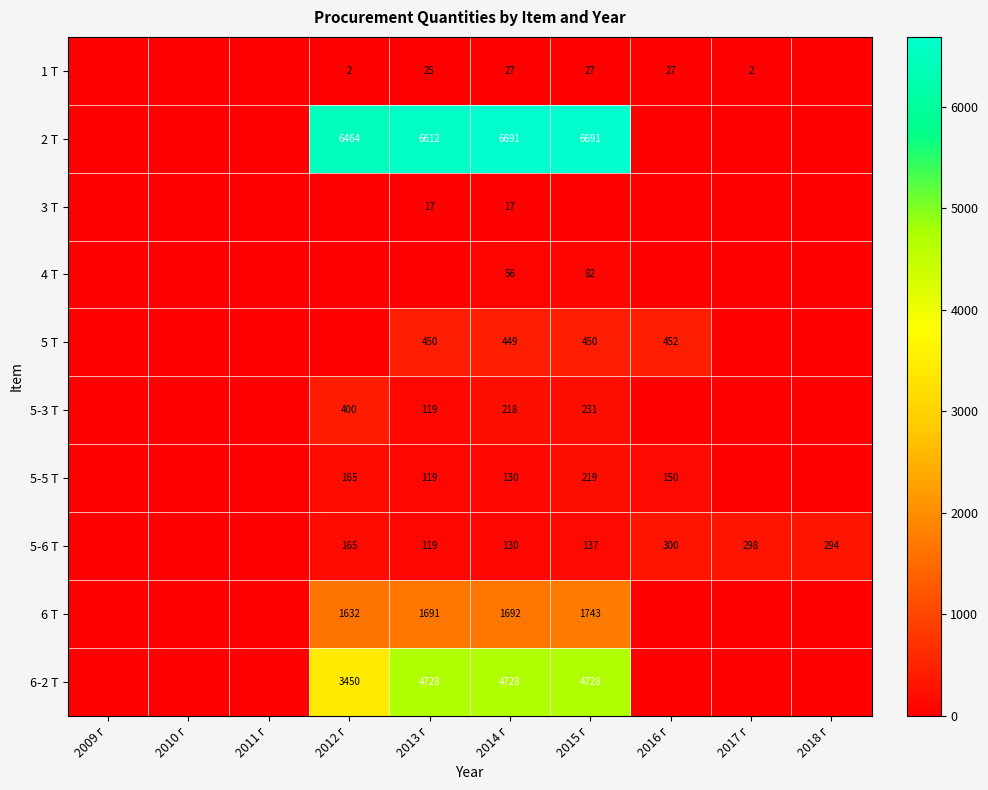

The 2 Т series shows 2937 at 2014 г. True or false?

False